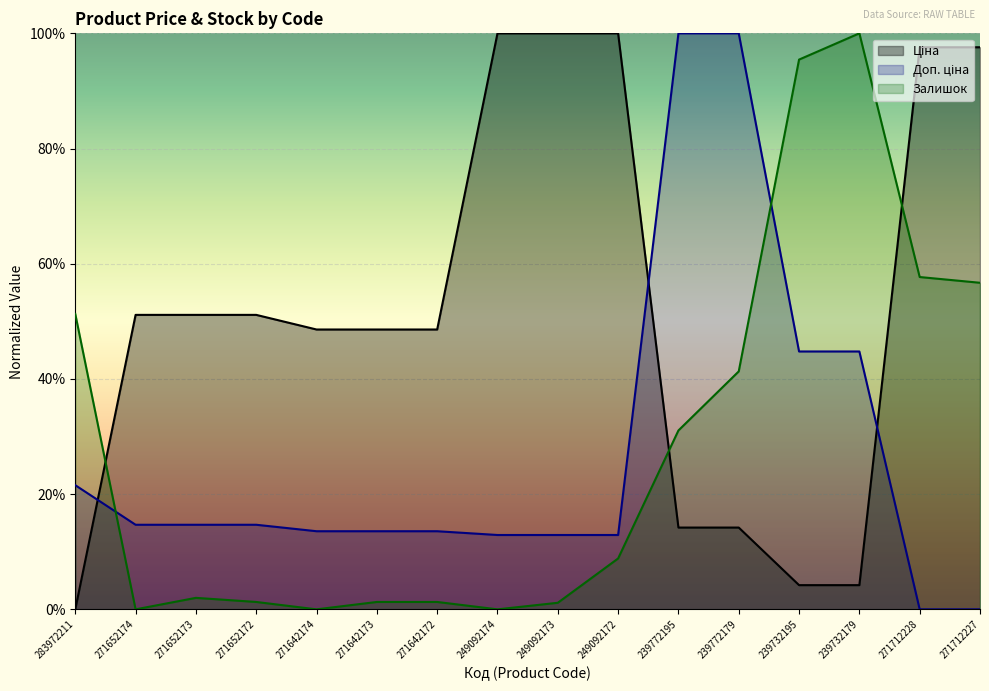

What are all the series names shown in the legend?

Ціна, Доп. ціна, Залишок